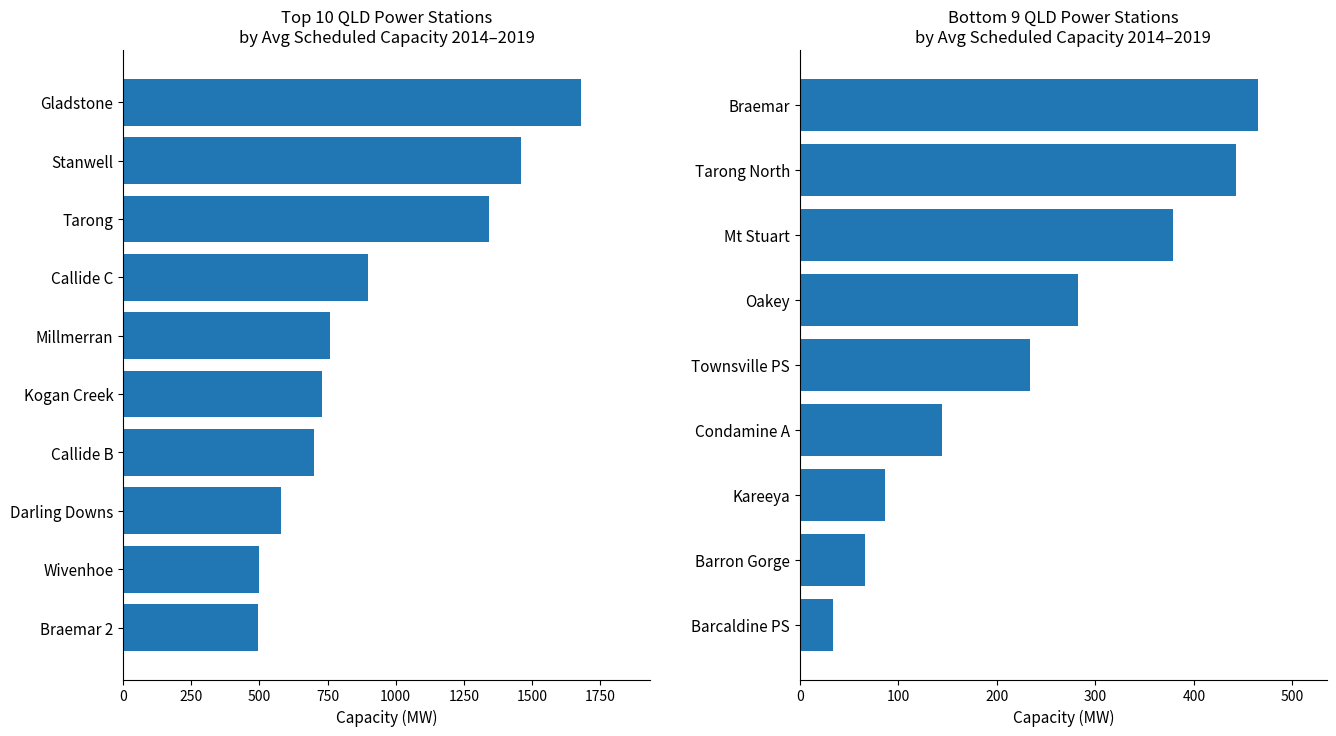

How many values exceed 233?

5